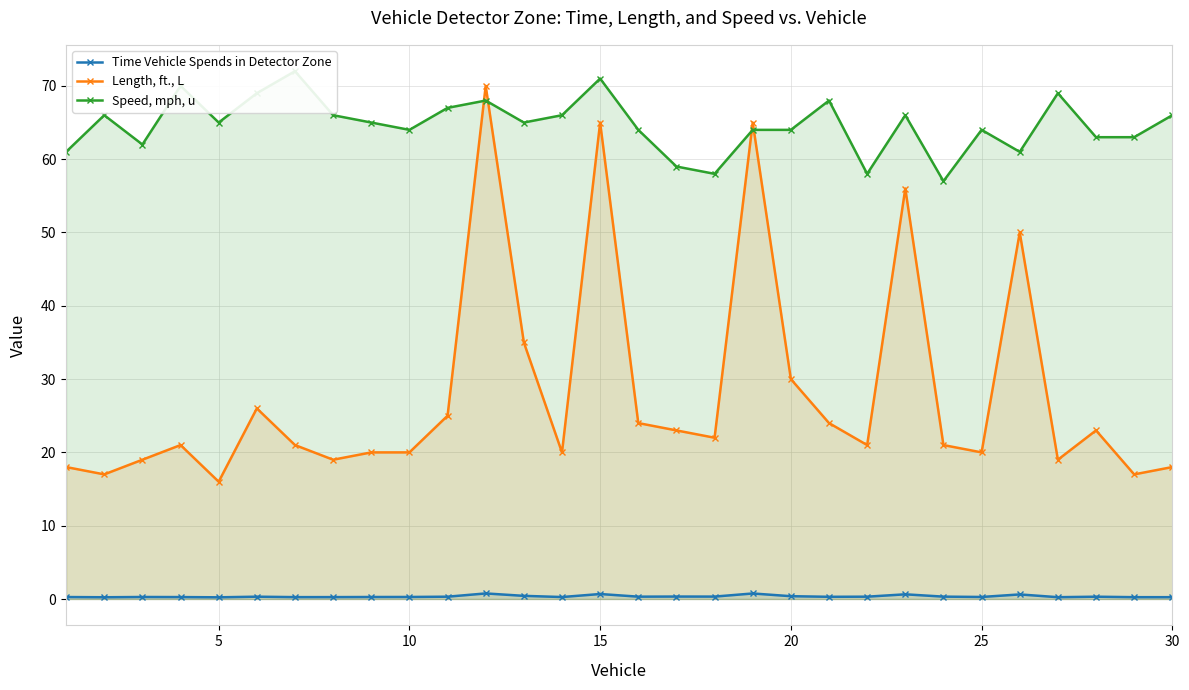

True or false: Time Vehicle Spends in Detector Zone and Length, ft., L cross at least once.

False